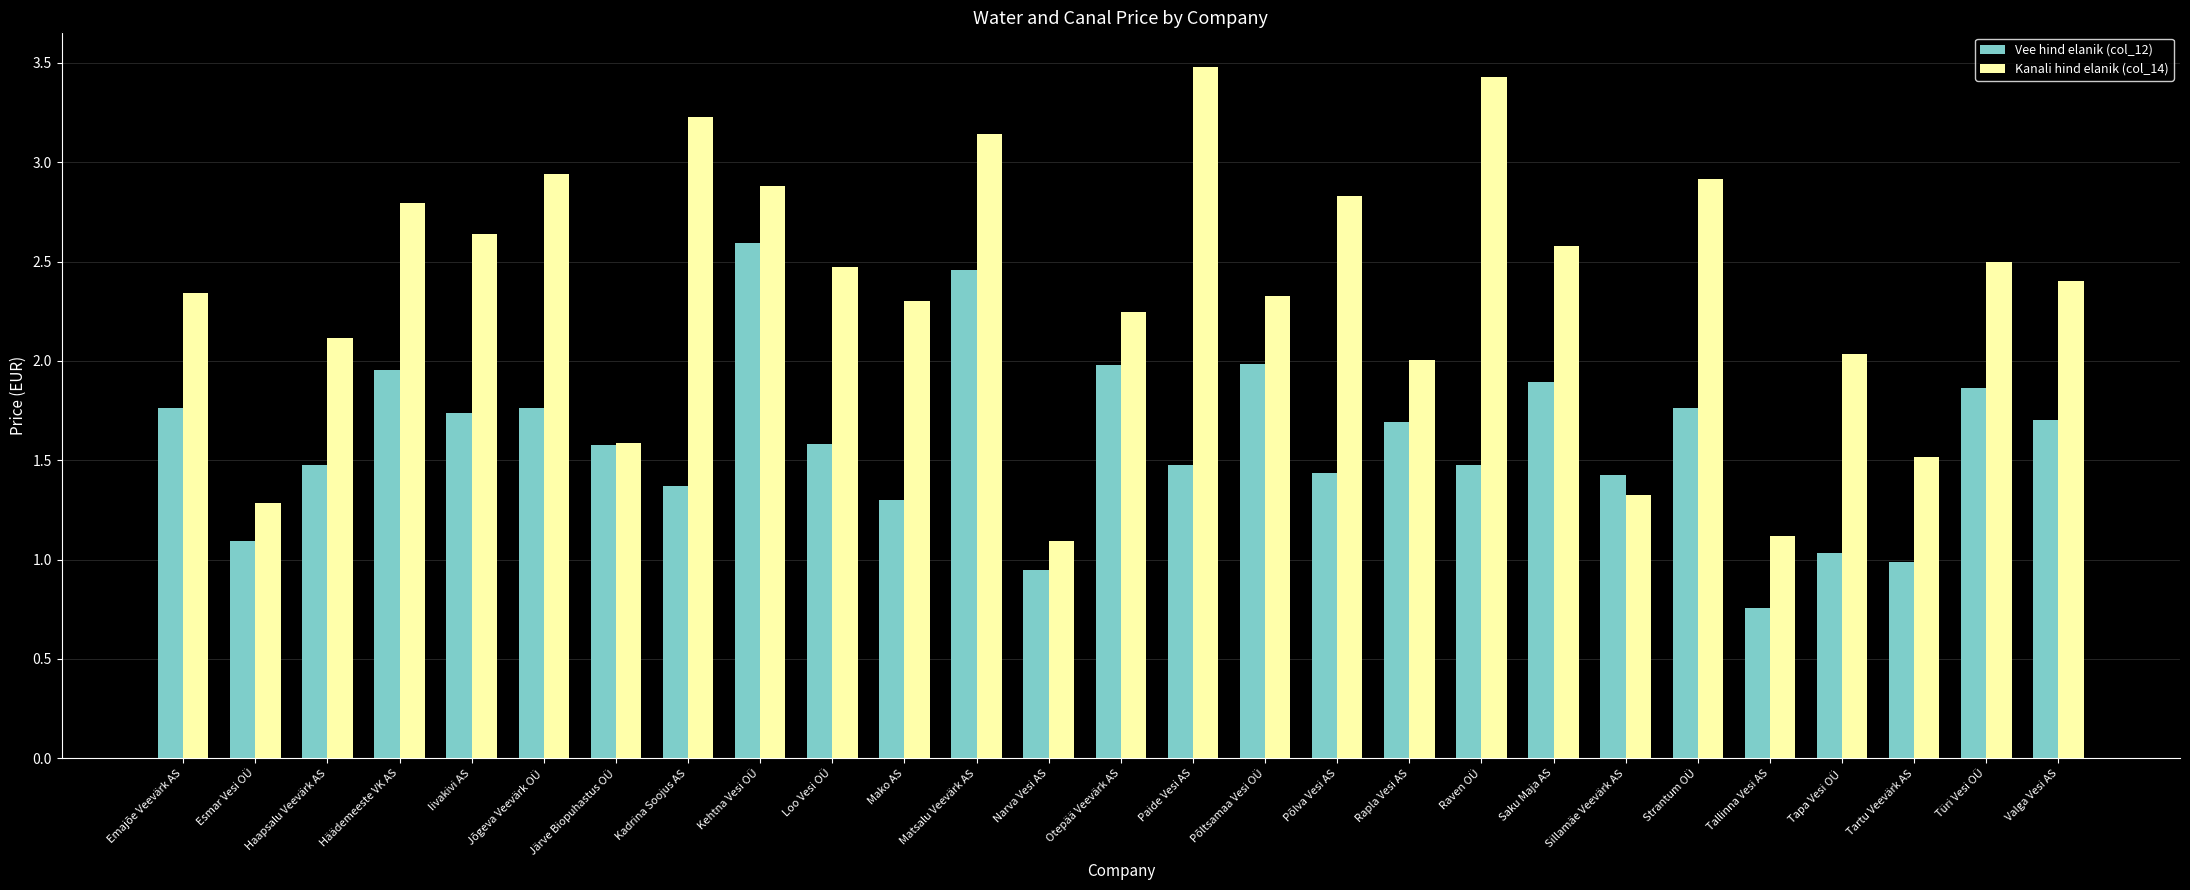

What is the label of the 14th bar from the right?

Otepää Veevärk AS